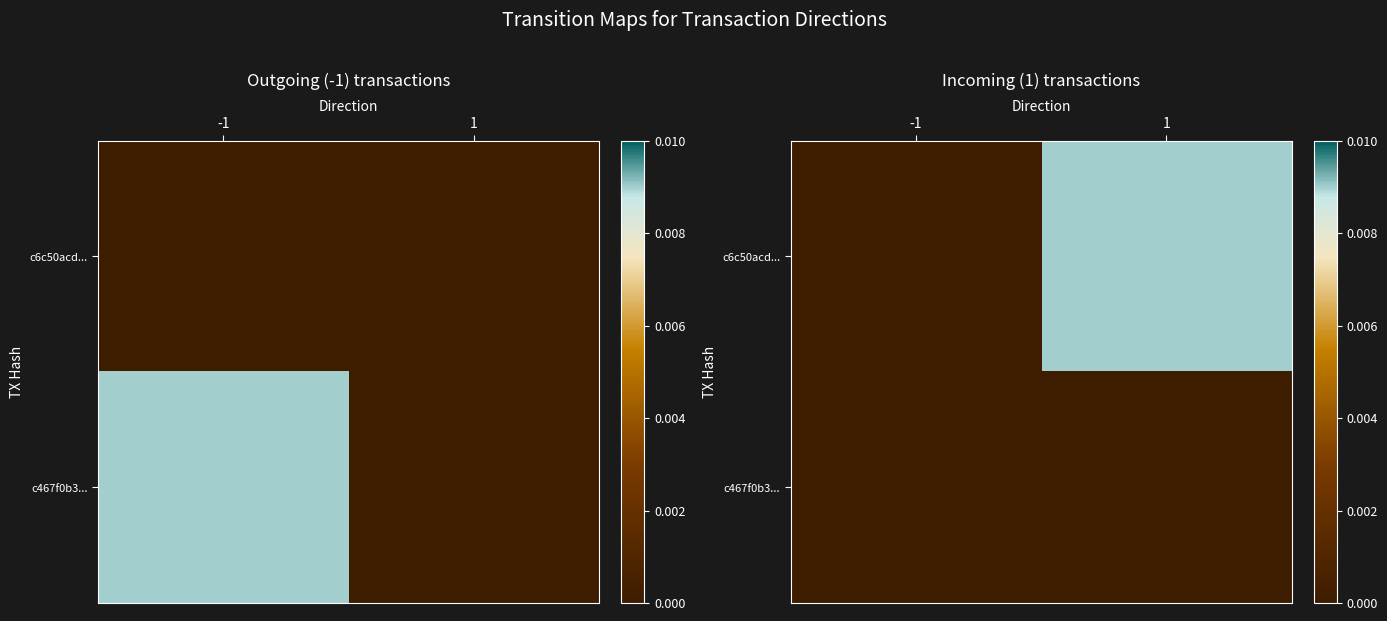

Between 1 and -1, which is larger?

1